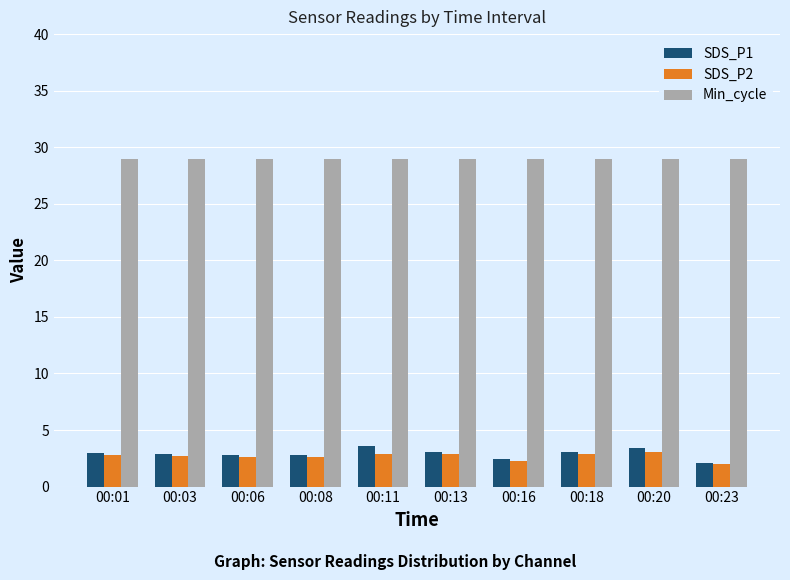

True or false: SDS_P2 has a value of 2.0 at 00:23.

True